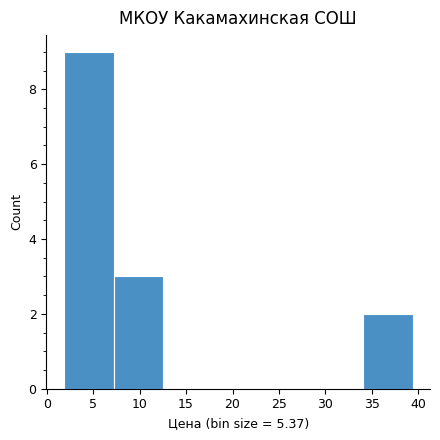

Reading left to right, transcribe this chart: for each bar, give the range it covers on the x-axis and its height. Neither the bar edges nor the heights are printed on the chart, so give them approximately, as read against the axes.

2.0 to 7.0: 9
7.0 to 12.5: 3
12.5 to 18.0: 0
18.0 to 23.5: 0
23.5 to 28.5: 0
28.5 to 34.0: 0
34.0 to 39.5: 2